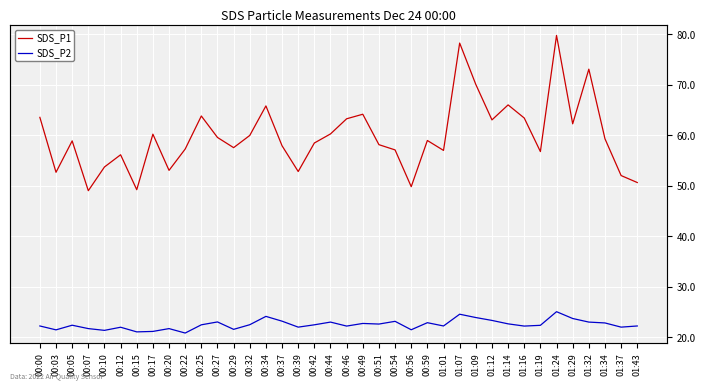

What position from the right is 00:00?

38